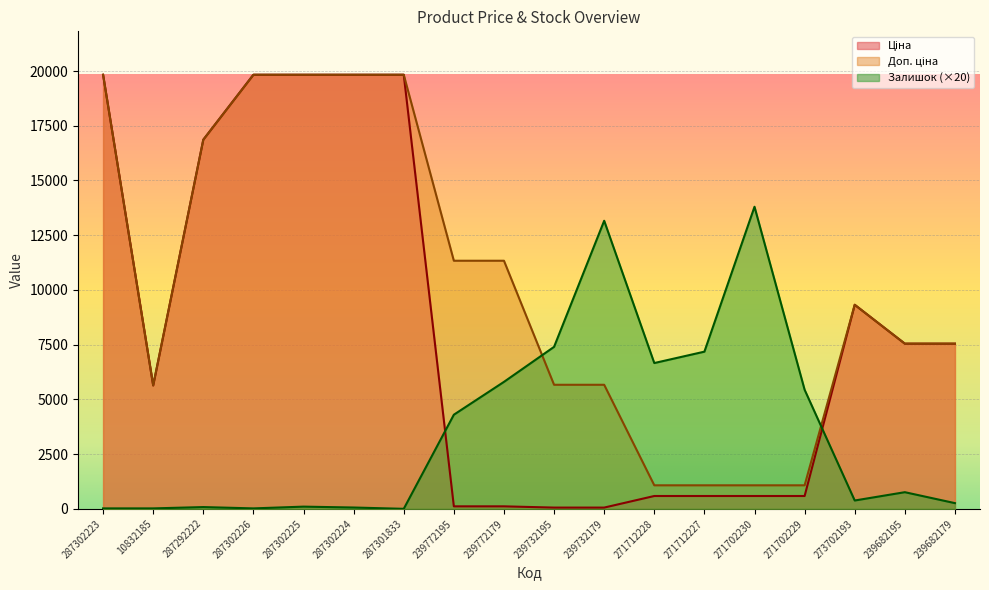

List the series in order of their peak value, lowest first.

Залишок, Ціна, Доп. ціна